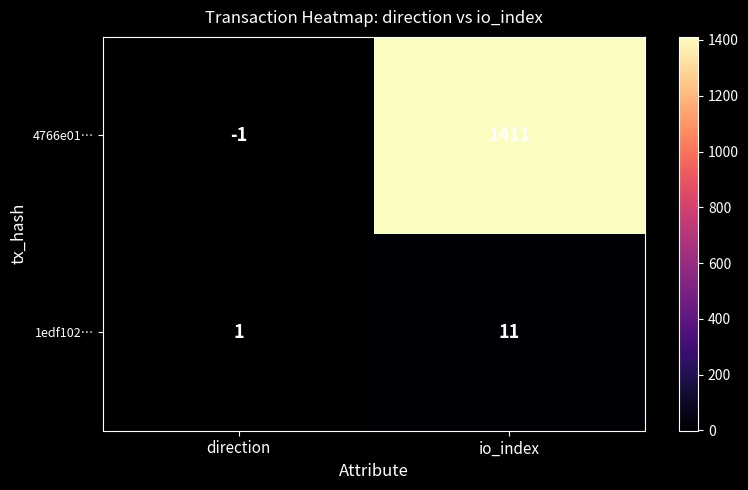

What is the greatest value displayed?

1411